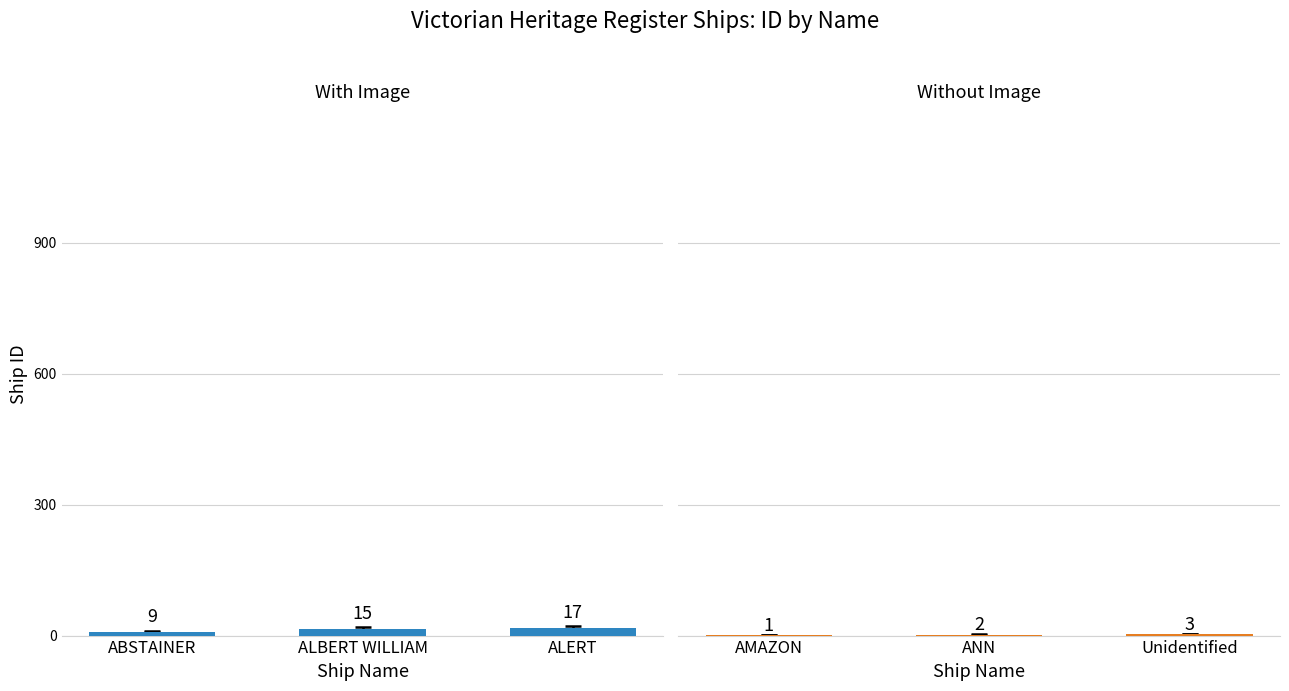

At ABSTAINER, list the series in order from smallest to largest.

Without Image, With Image